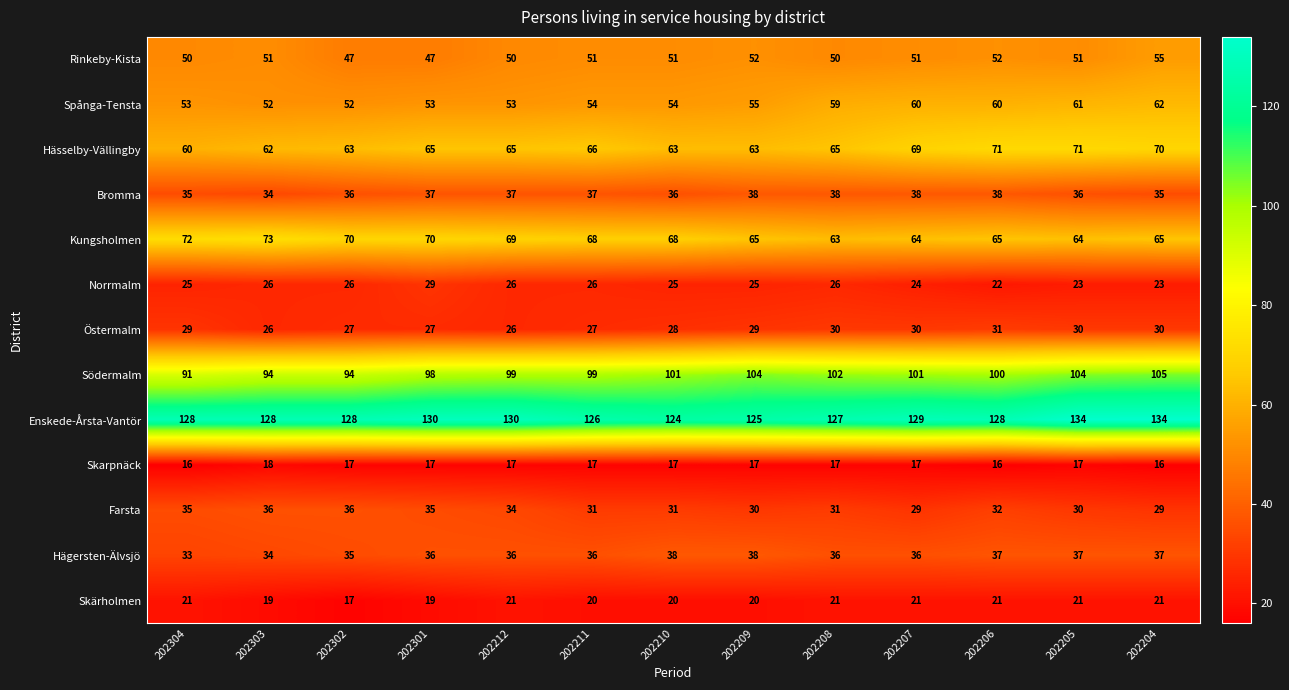

Where does the Farsta series first go above 31?

202304